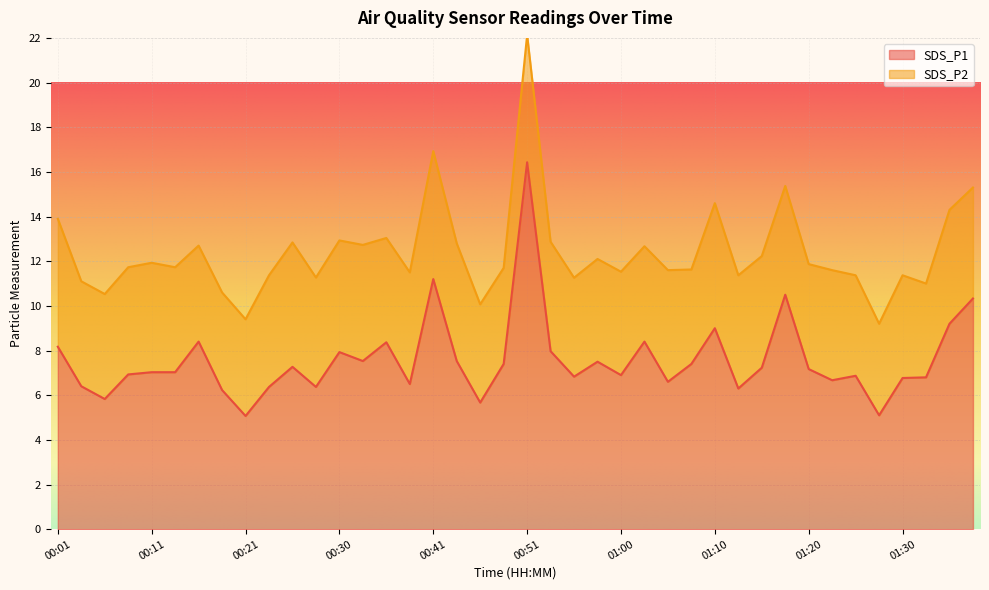

What is the approximate value at 00:06?

5.8